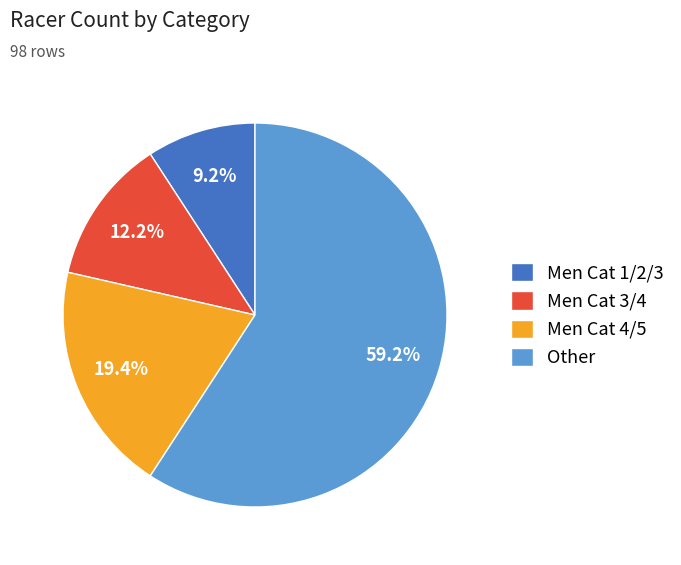

To the nearest percent, what is the combined percentage of Other and Men Cat 4/5?

79%